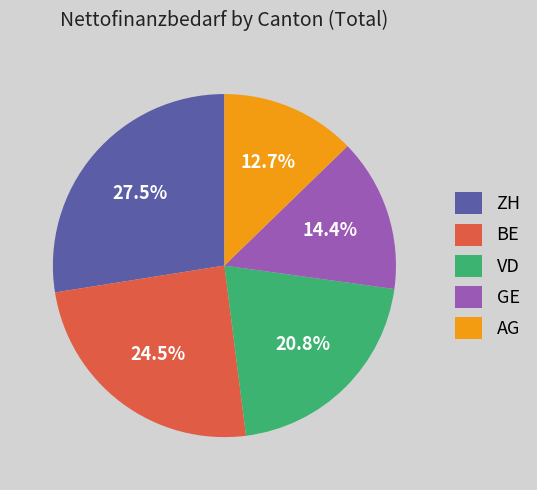

Is AG the majority of the pie?

No